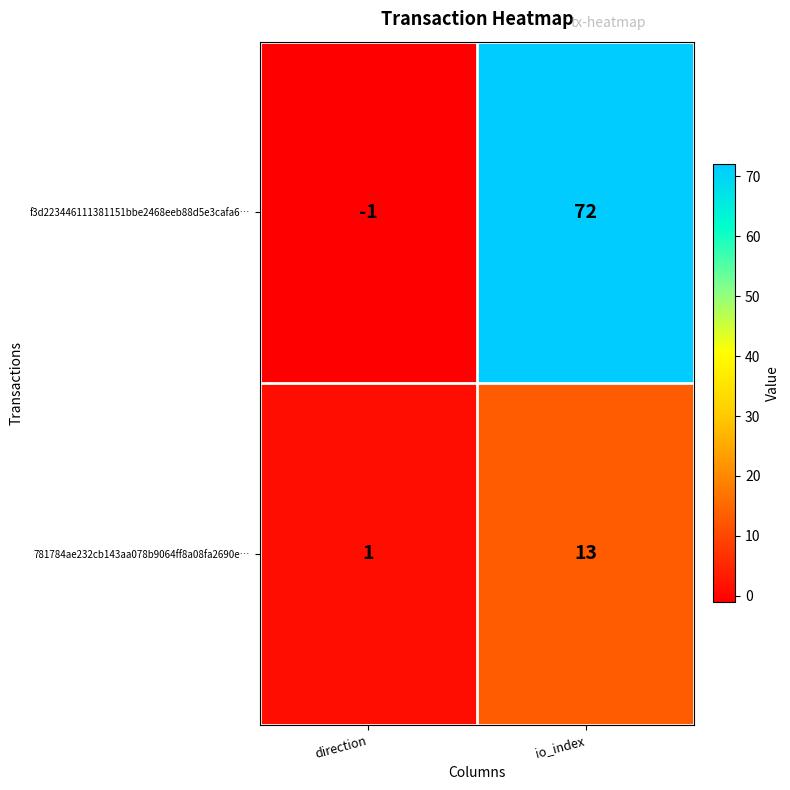

At direction, list the series in order from largest to smallest.

781784ae232cb143aa078b9064ff8a08fa2690e…, f3d223446111381151bbe2468eeb88d5e3cafa6…